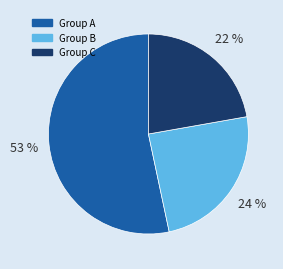

Is there any slice that represents more than half of the pie?

Yes